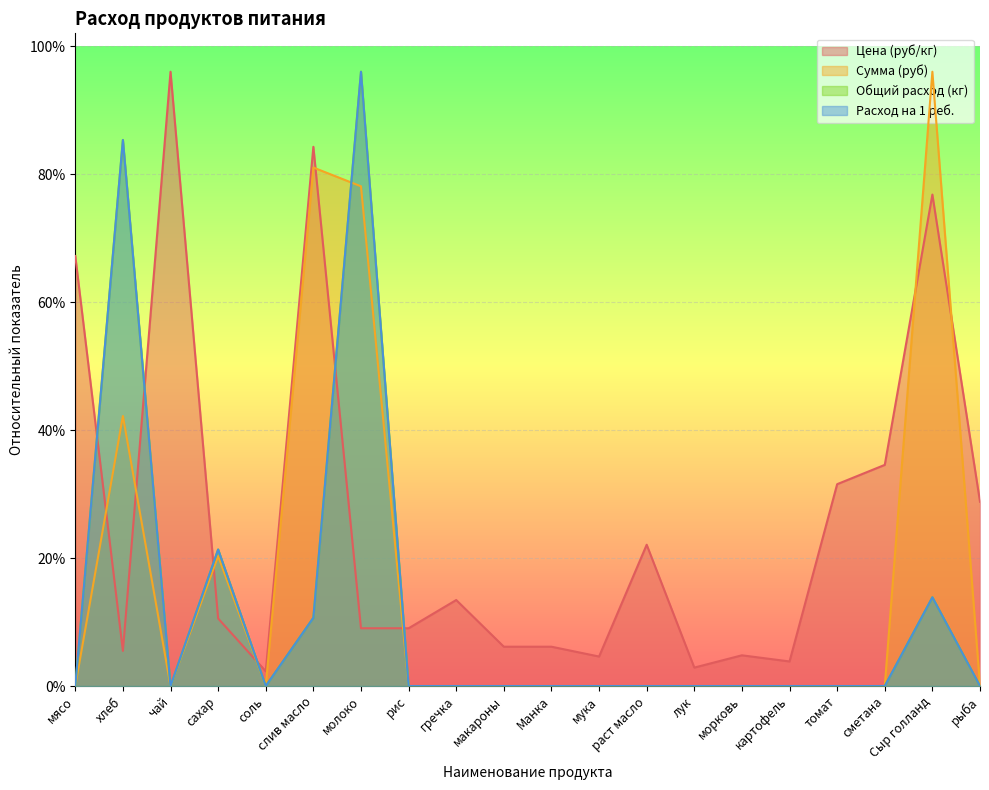

Which category has the highest value in the Цена (руб/кг) series?

чай